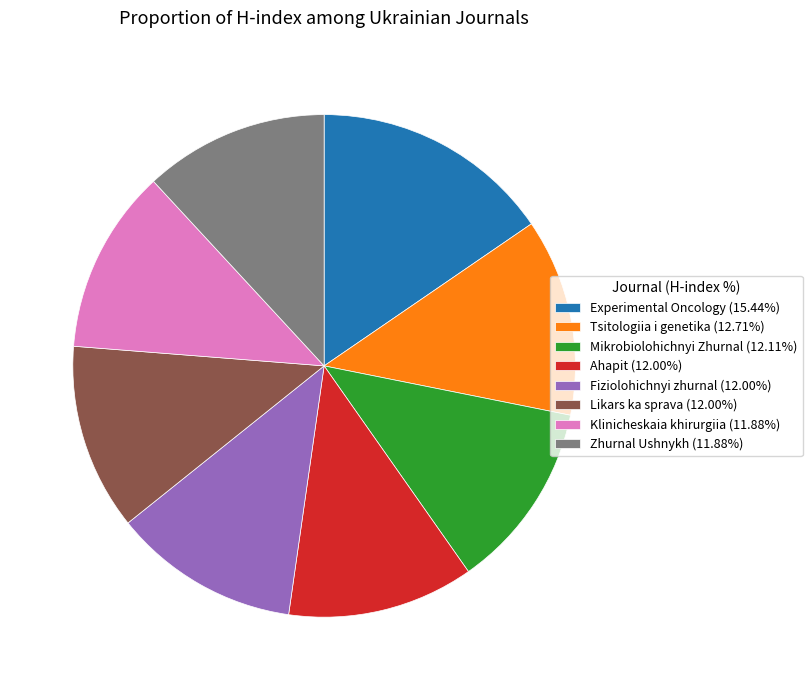

Is there a majority slice in this chart?

No